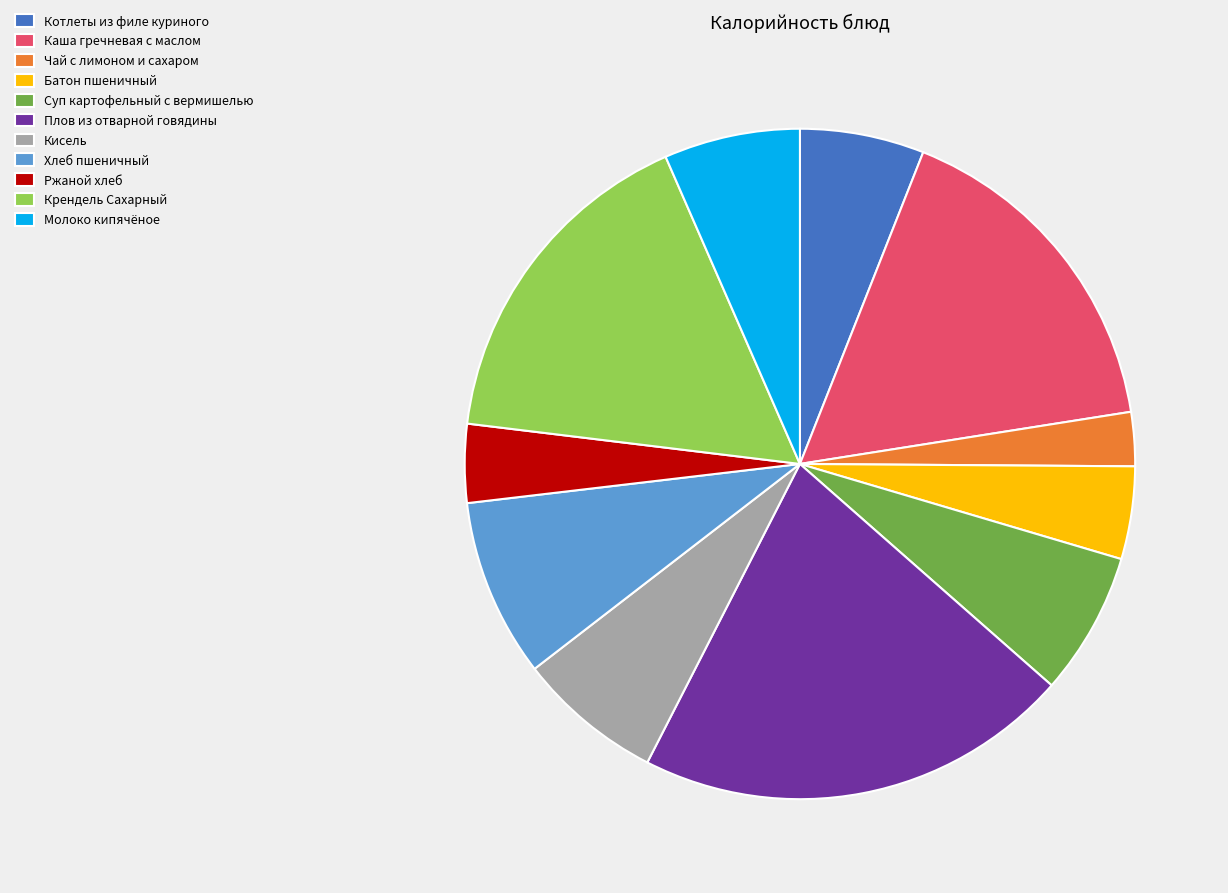

Is the sum of Крендель Сахарный and Чай с лимоном и сахаром greater than half?

No